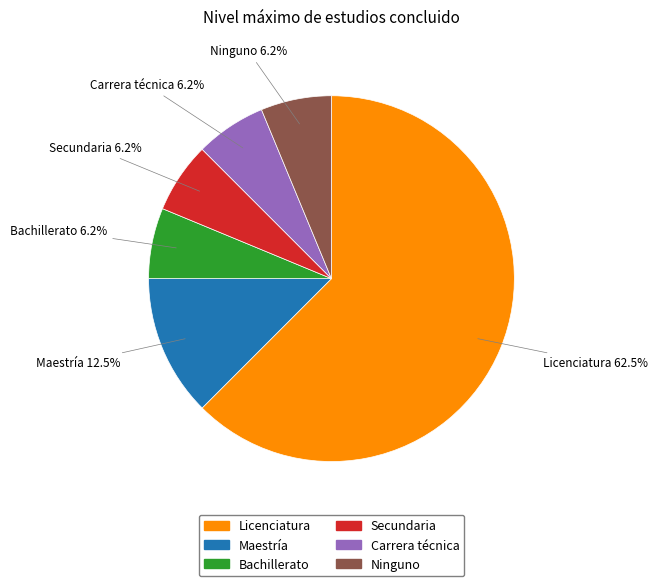

Is the sum of Bachillerato and Licenciatura greater than half?

Yes